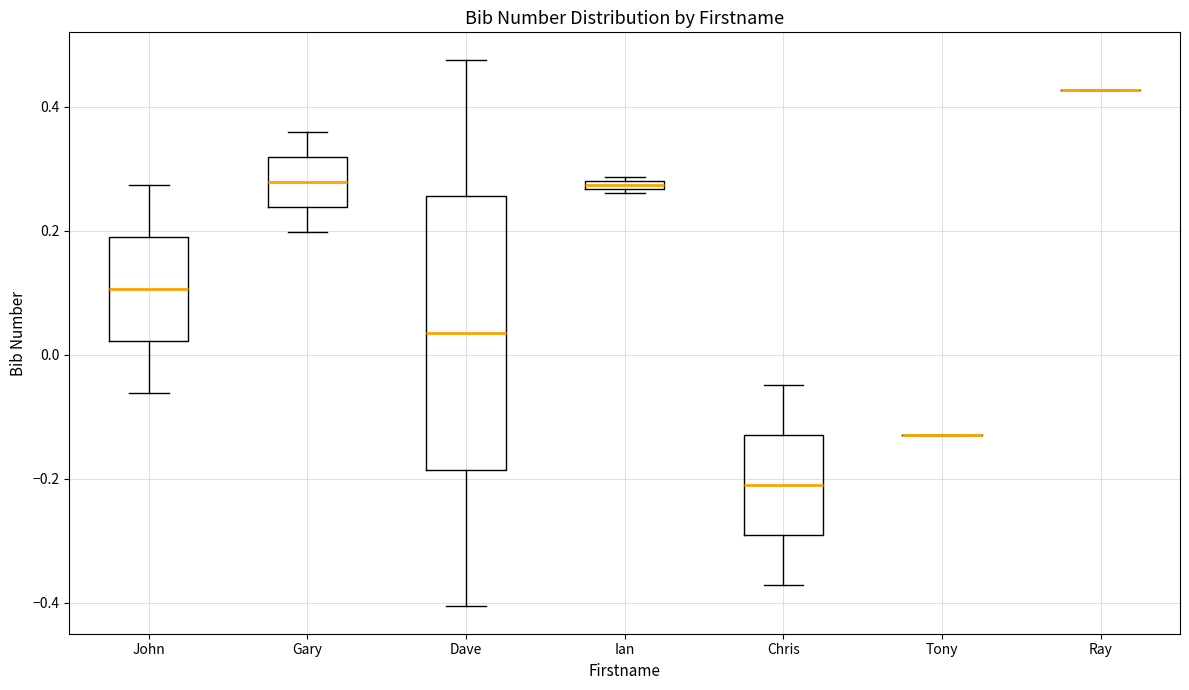

Where is the upper edge of the box for John on the y-axis? The values are not printed on the chart, so give them approximately, as read against the axis.

0.20